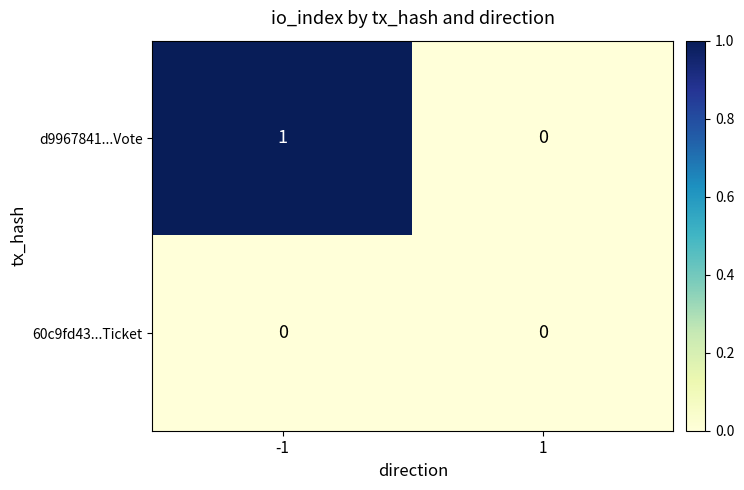

Reading right to left, transcribe all the data shown in this chart.

d9967841...Vote: 0	1
60c9fd43...Ticket: 0	0